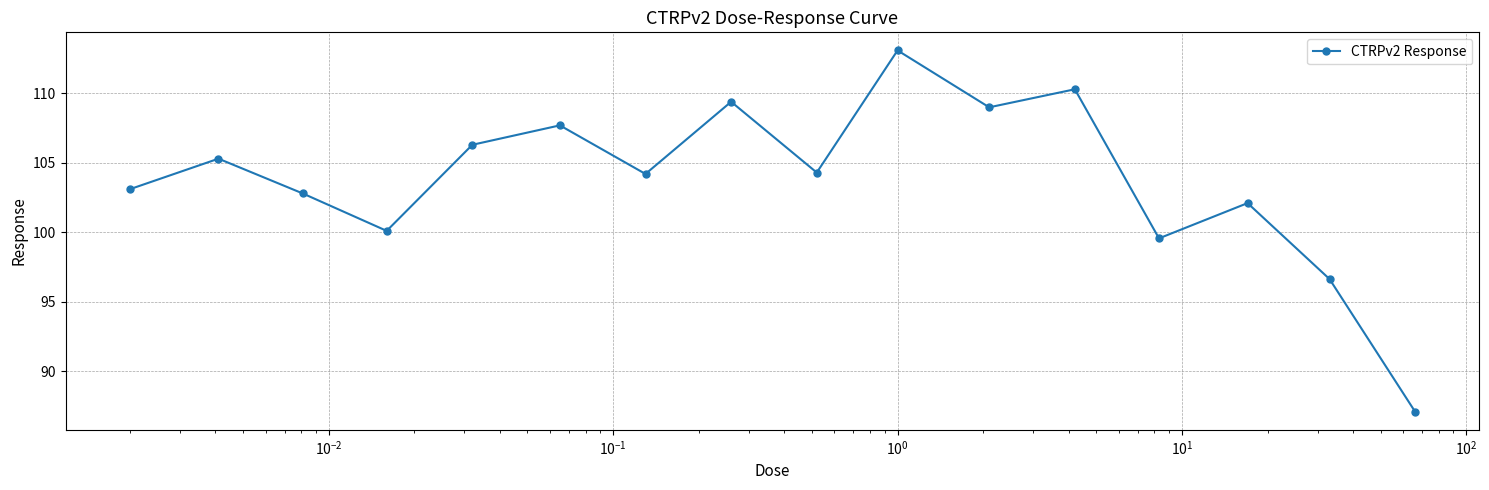

Count the number of values greater than 104.

9